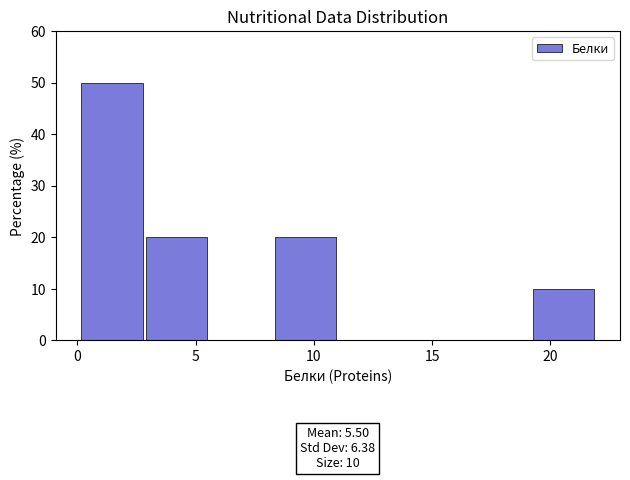

Over which range of the x-axis is the bar tallest?

0.0 to 3.0